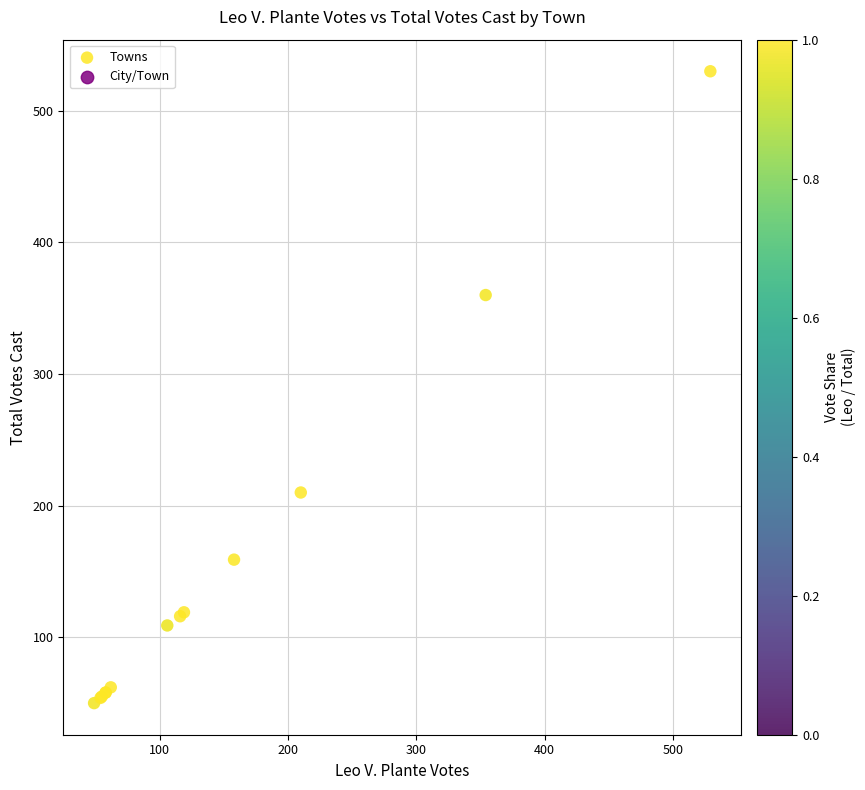

What Y value in the scatter plot is closest to 290?

360